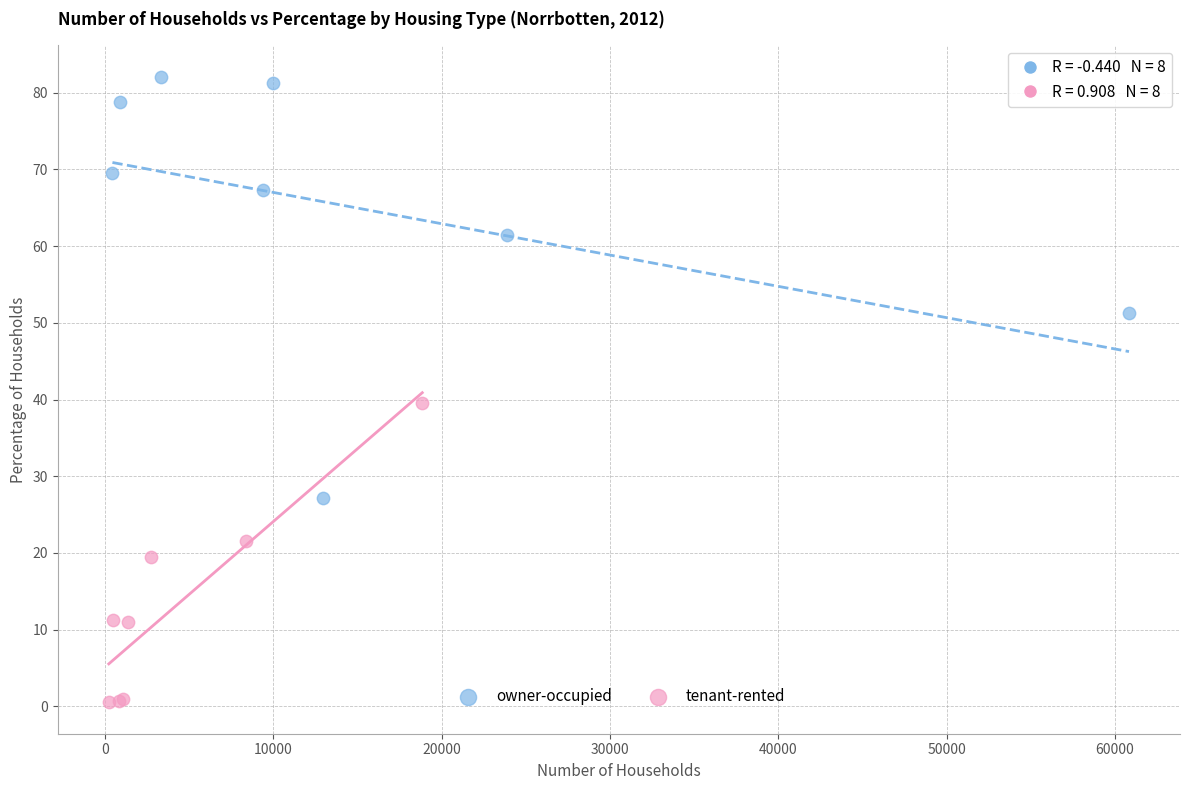

Which series reaches the maximum Y coordinate?

owner-occupied